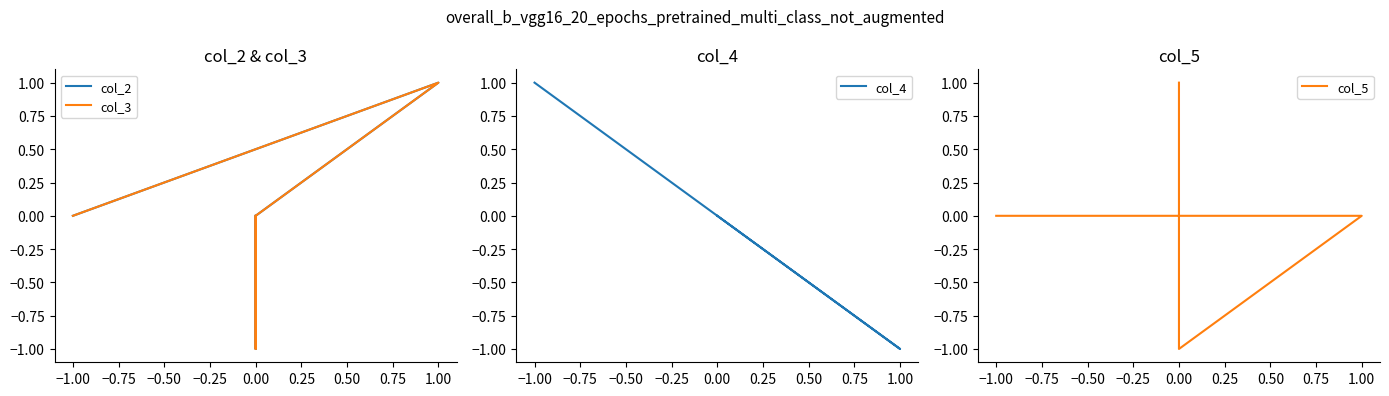

How many negative values does the col_3 series have?

1